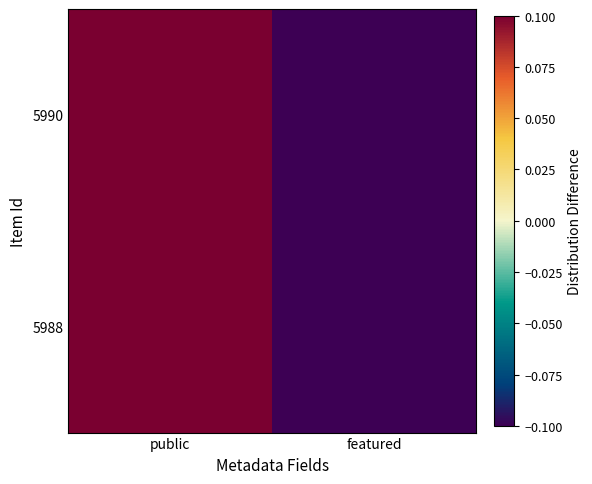

Between public and featured, which is larger?

public